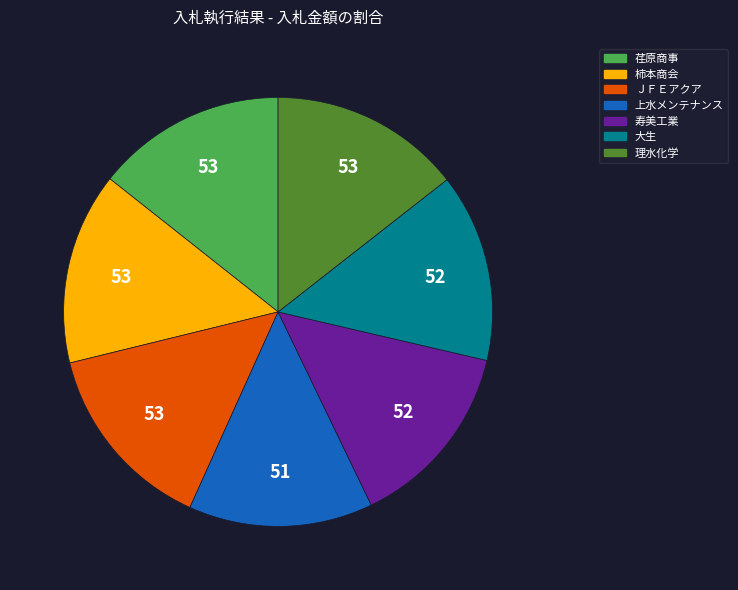

Is there a majority slice in this chart?

No